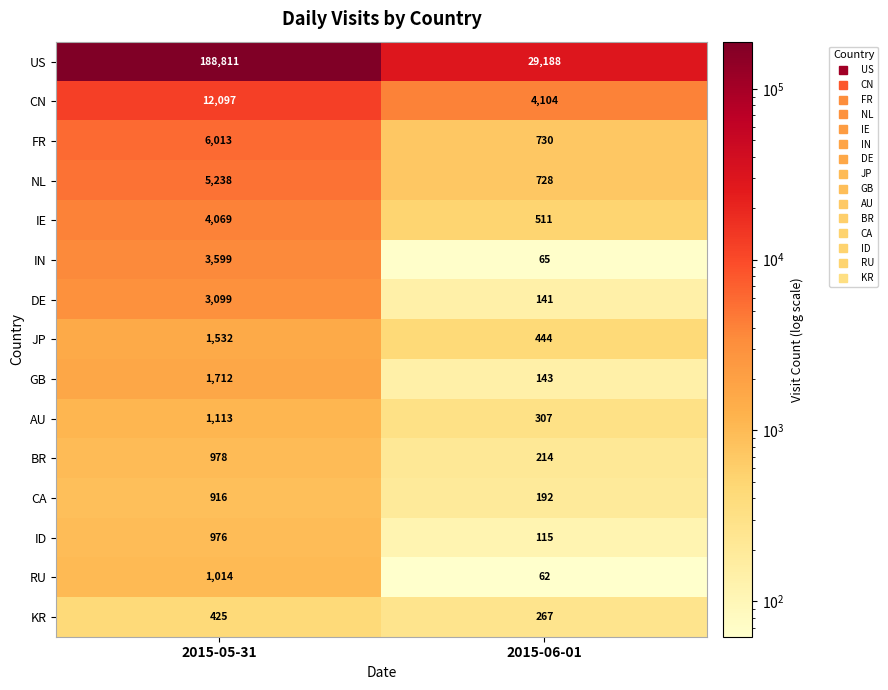

The NL series shows 728 at 2015-06-01. True or false?

True